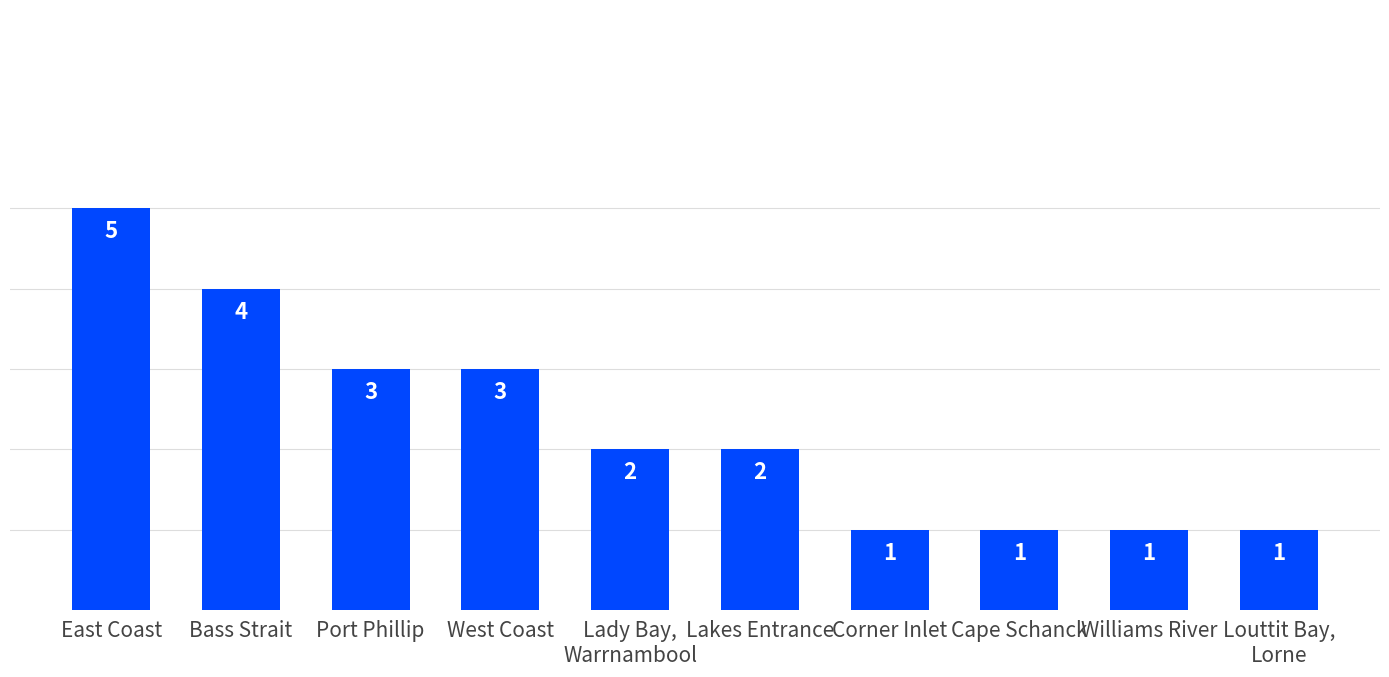

Where does the data first go above 2?

East Coast